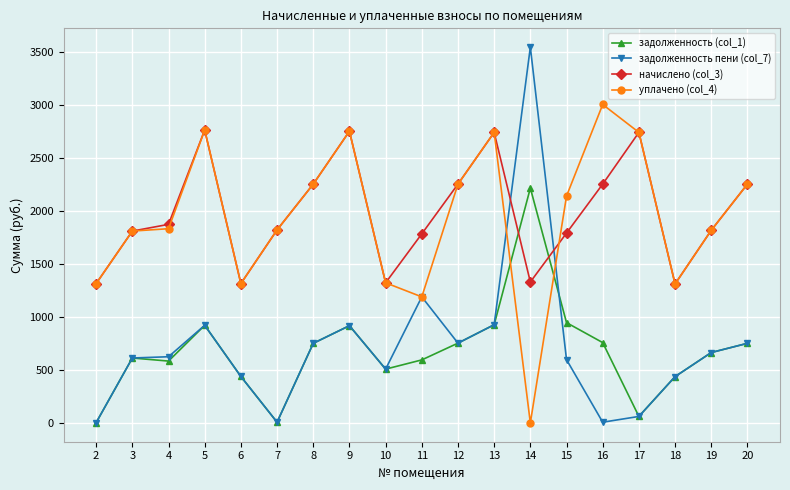

What is the maximum value shown in the chart?

3547.1